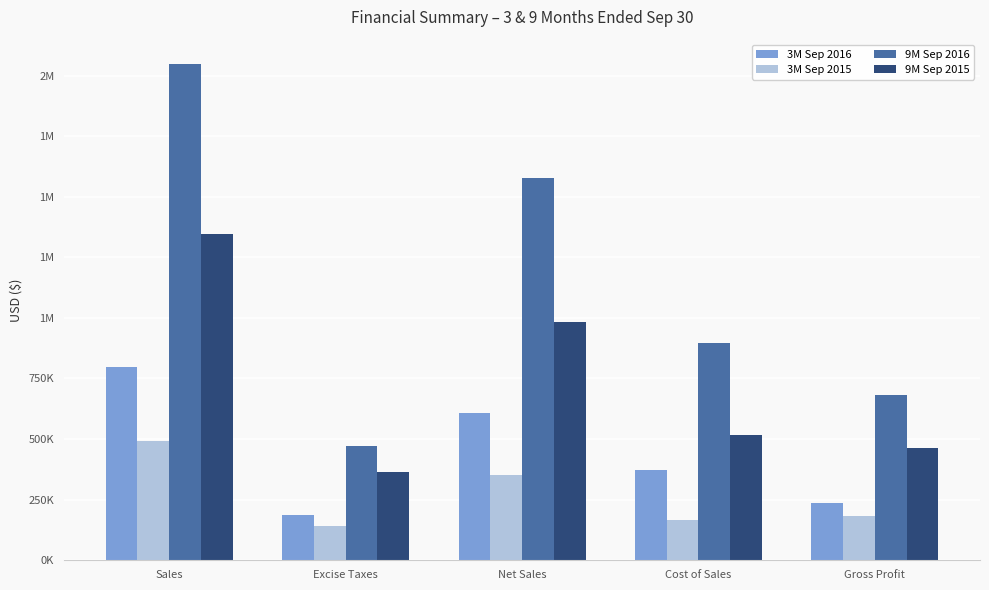

At which label is 3M Sep 2015 closest to 316339?

Net Sales